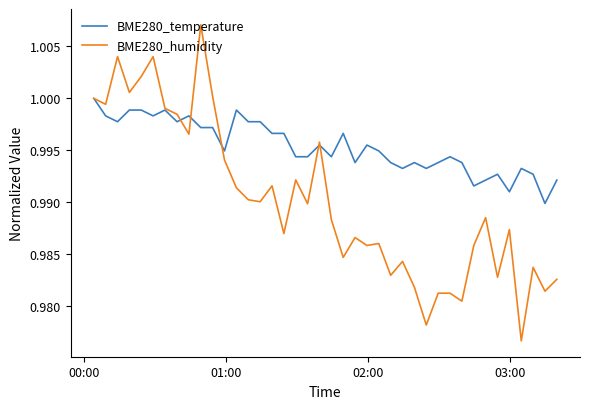

List the series in order of their peak value, highest first.

BME280_humidity, BME280_temperature